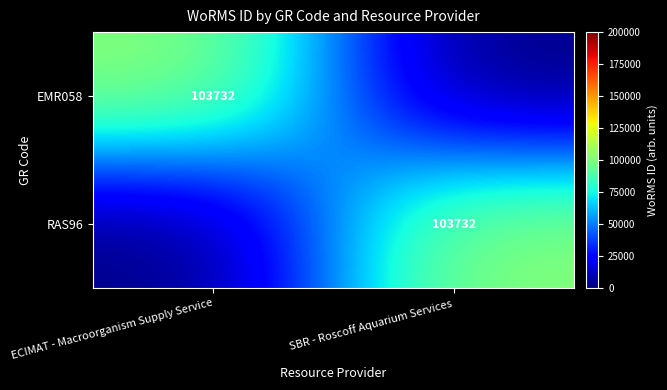

How many series are shown in this chart?

2